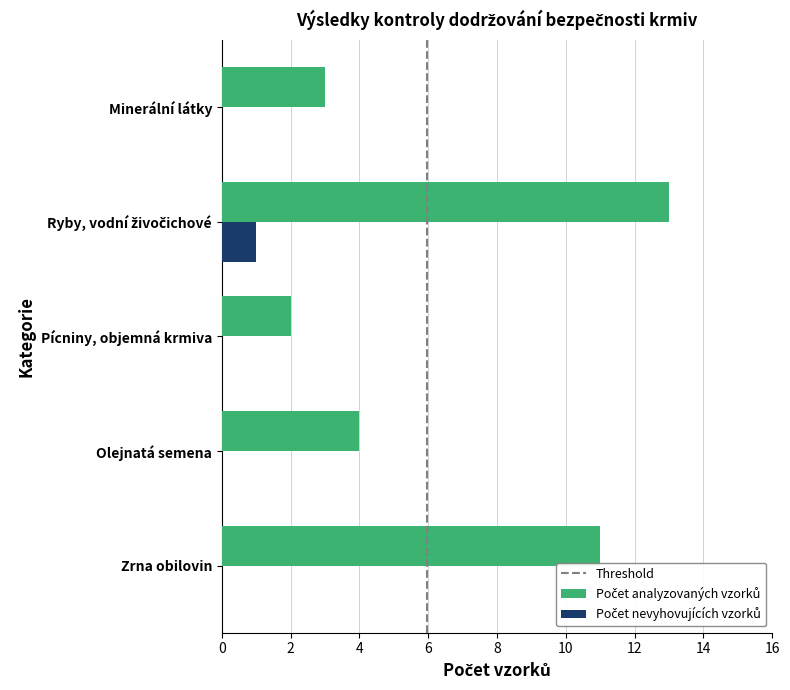

What is the greatest value displayed?

13